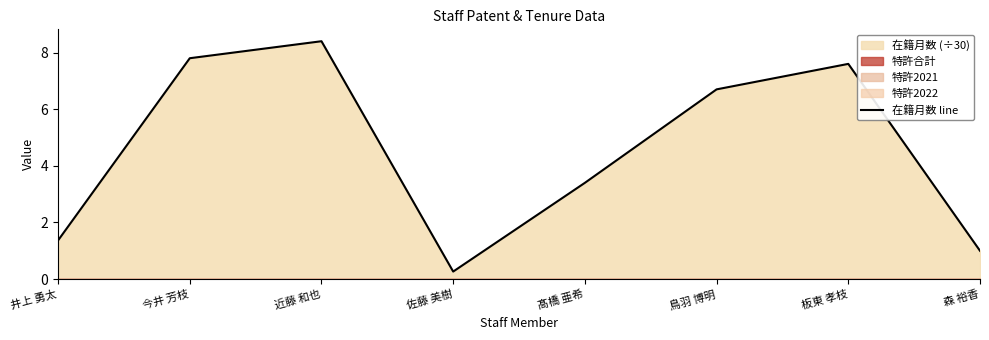

What is the label of the 8th point from the right?

井上 勇太